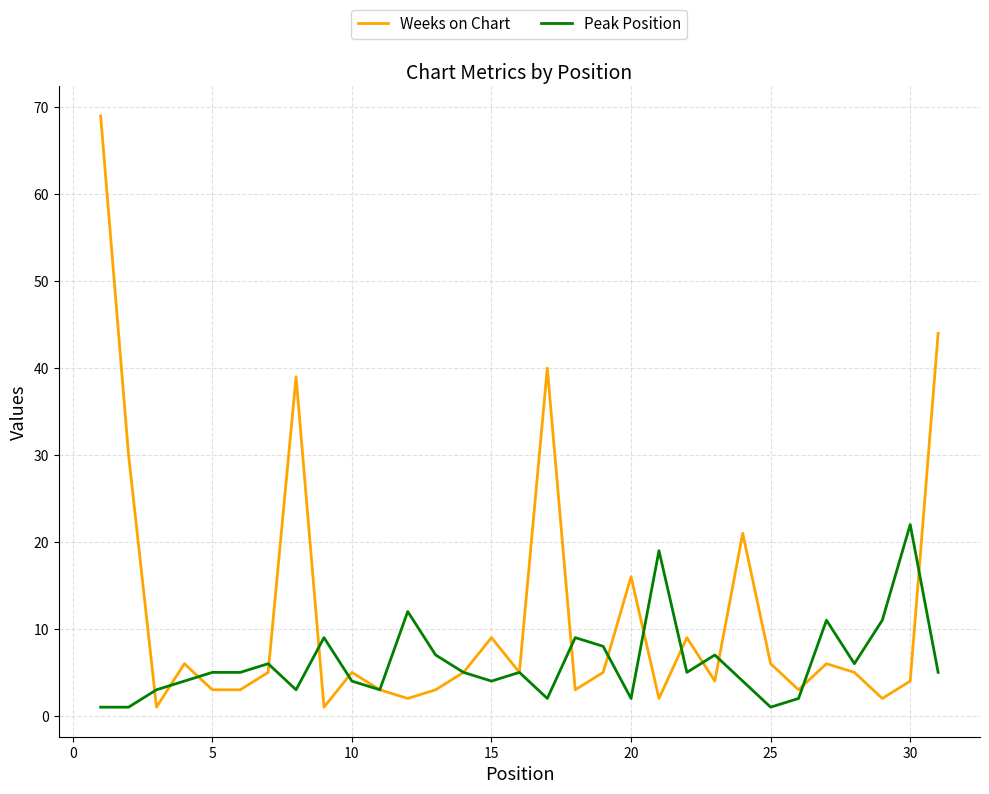

What is the greatest value displayed?

69